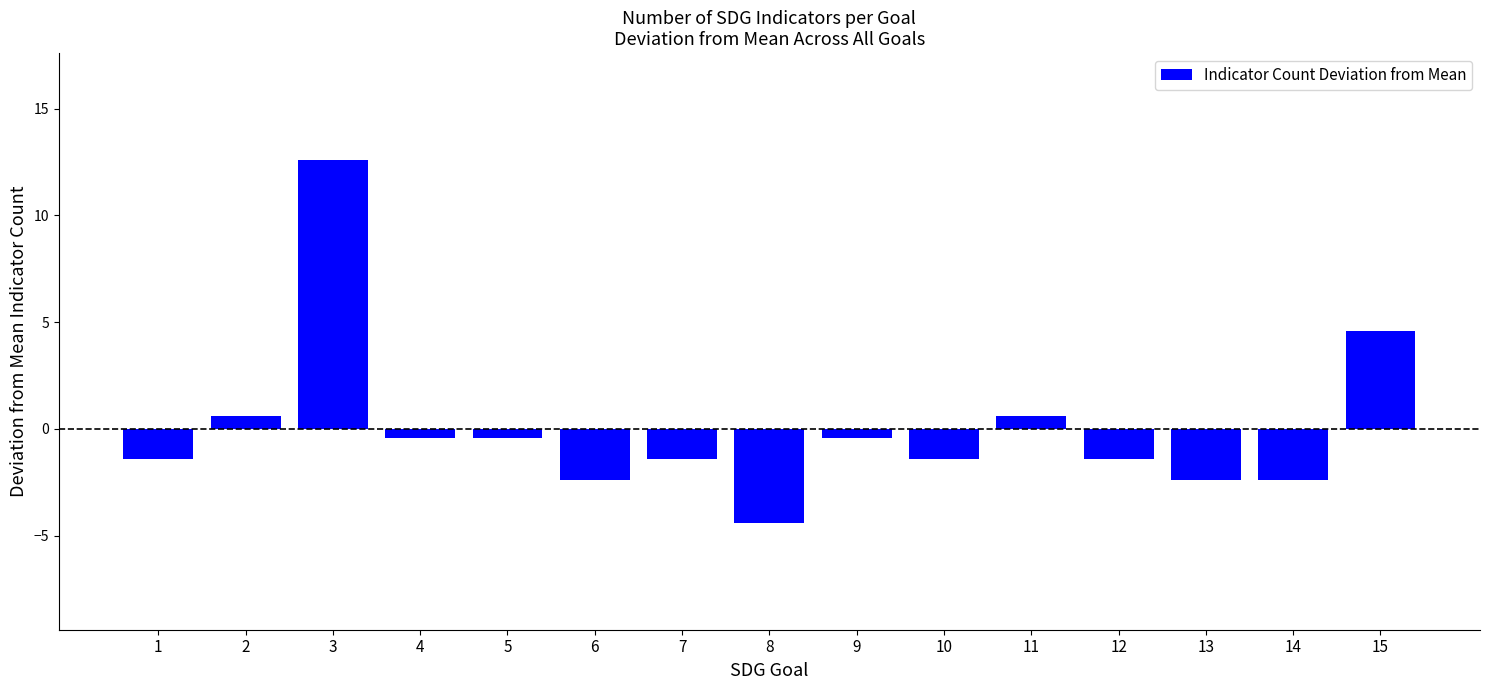

Reading left to right, extract all data points from this chart.

1=-1.4	2=0.6	3=12.6	4=-0.4	5=-0.4	6=-2.4	7=-1.4	8=-4.4	9=-0.4	10=-1.4	11=0.6	12=-1.4	13=-2.4	14=-2.4	15=4.6